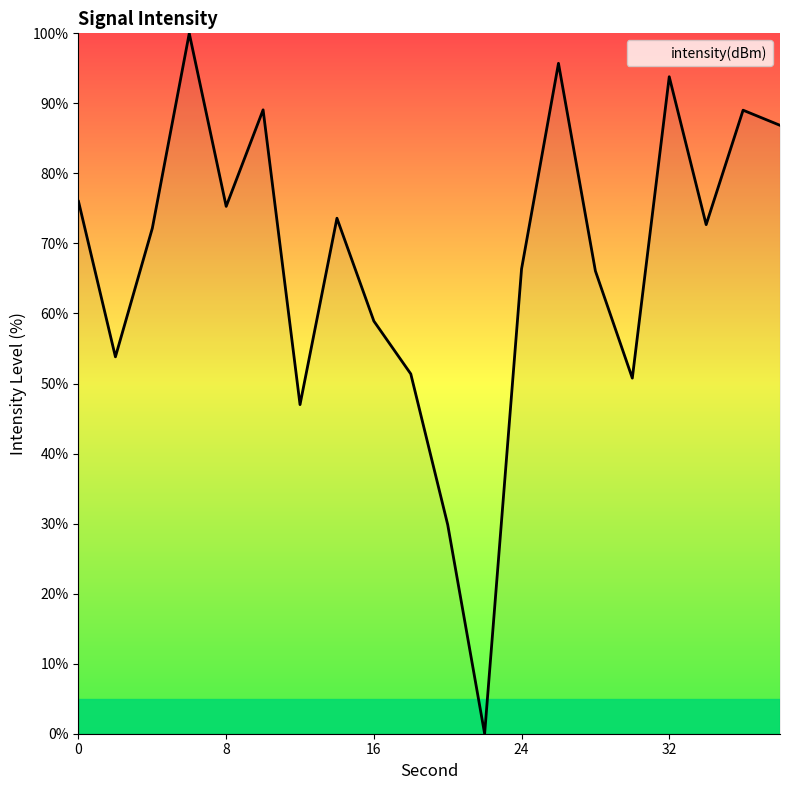

Is this an area chart (filled region under the line)?

No